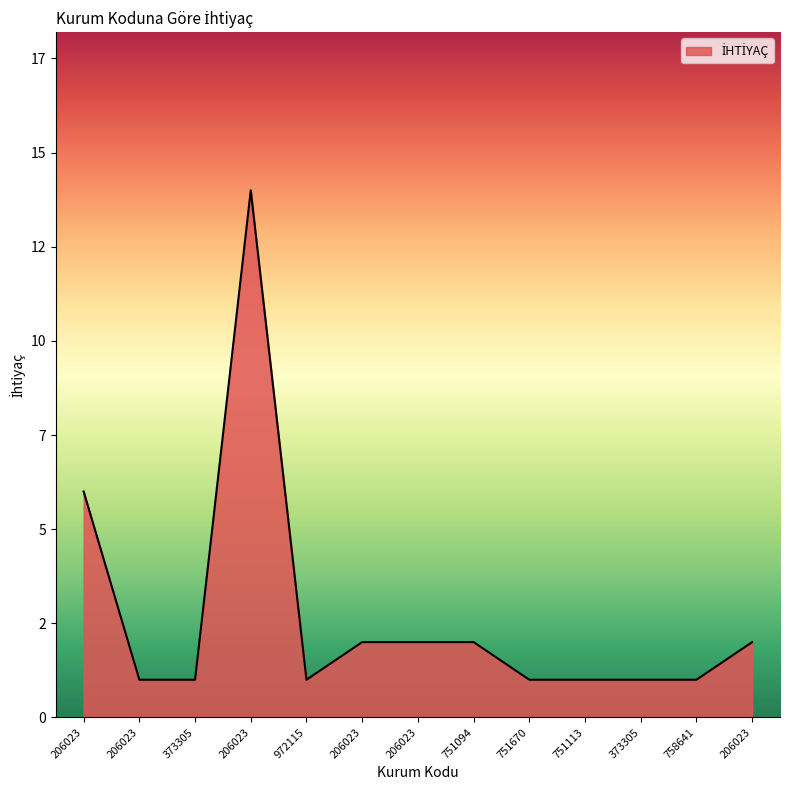

Approximately how many times larger is the value at 206023 compared to 751670?

6.0